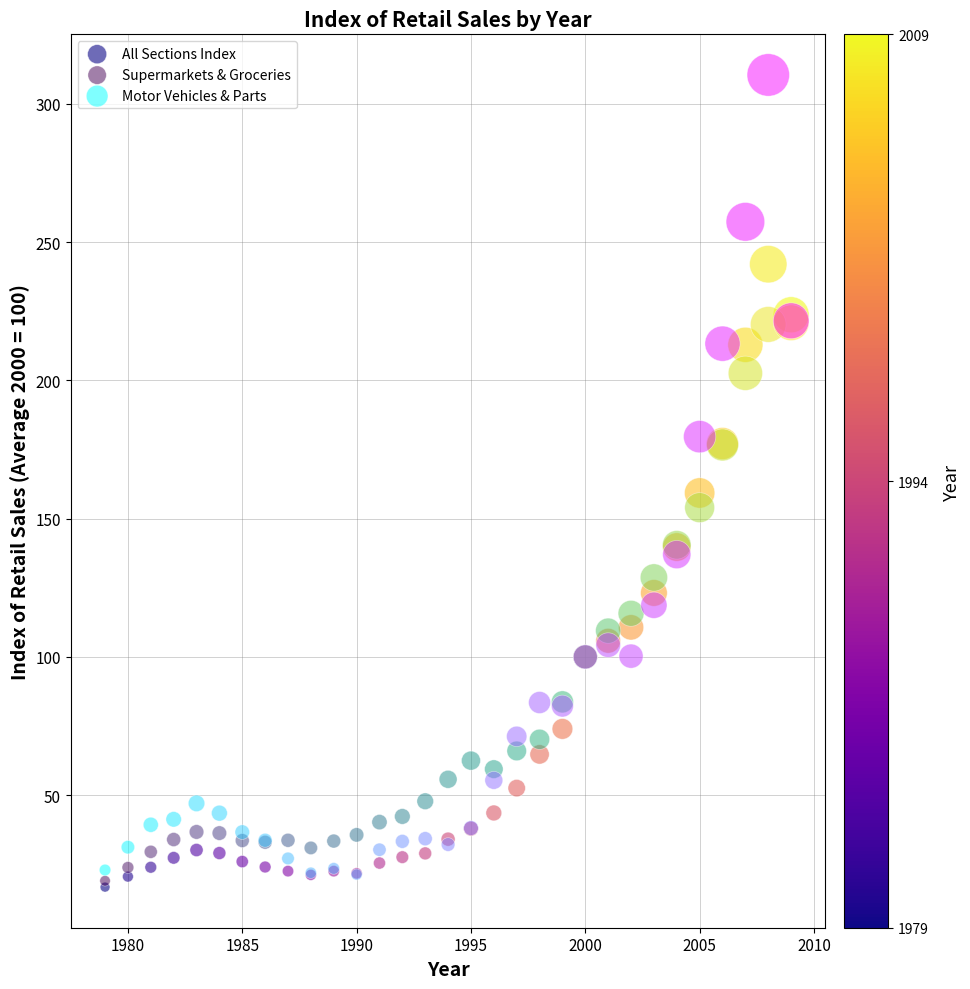

In the Motor Vehicles & Parts series, what Y value is closest to 165?

179.6